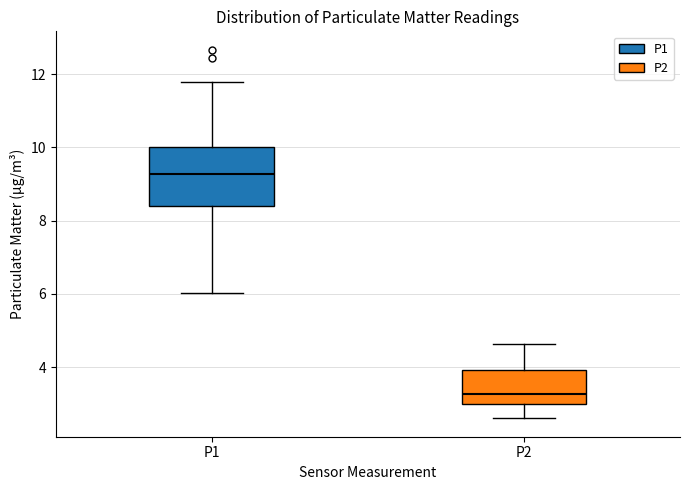

Where does the lower whisker of the box for P2 end on the y-axis? The values are not printed on the chart, so give them approximately, as read against the axis.

2.6